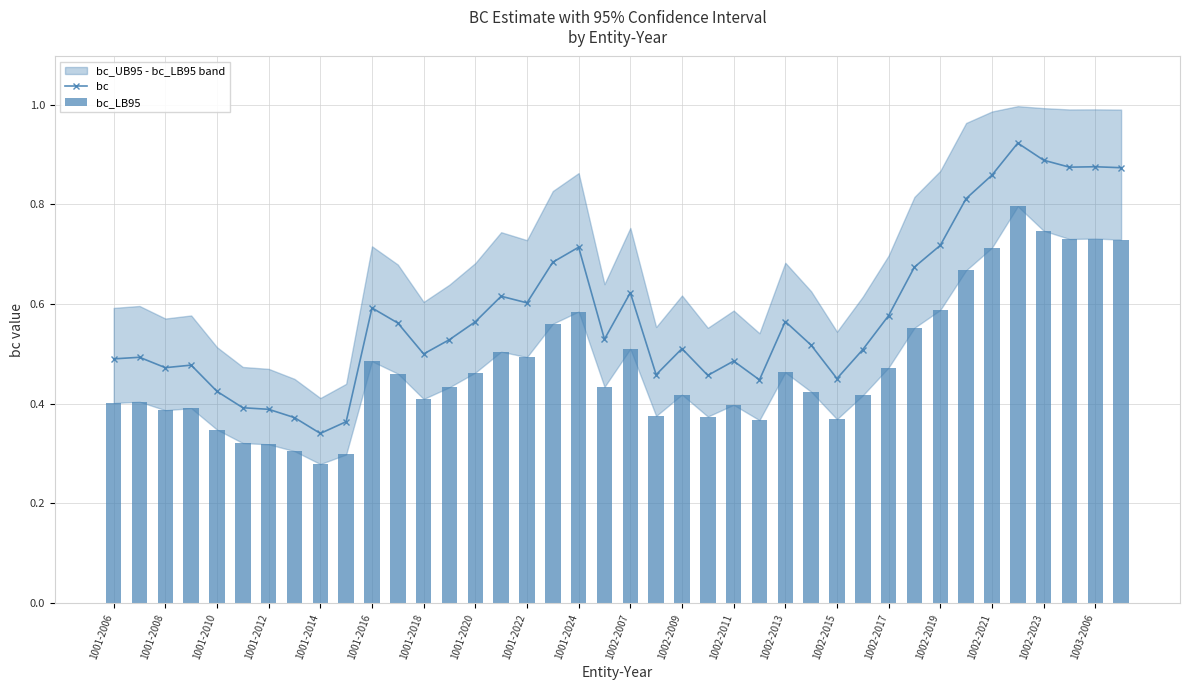

What is the value of the bc_LB95 bar at the 9th from the left?

0.3